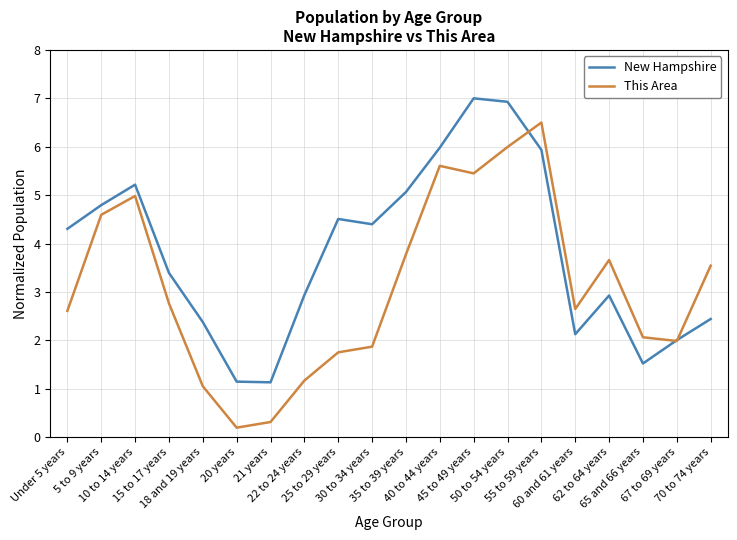

What is the total value across all series at 25 to 29 years?

6.3